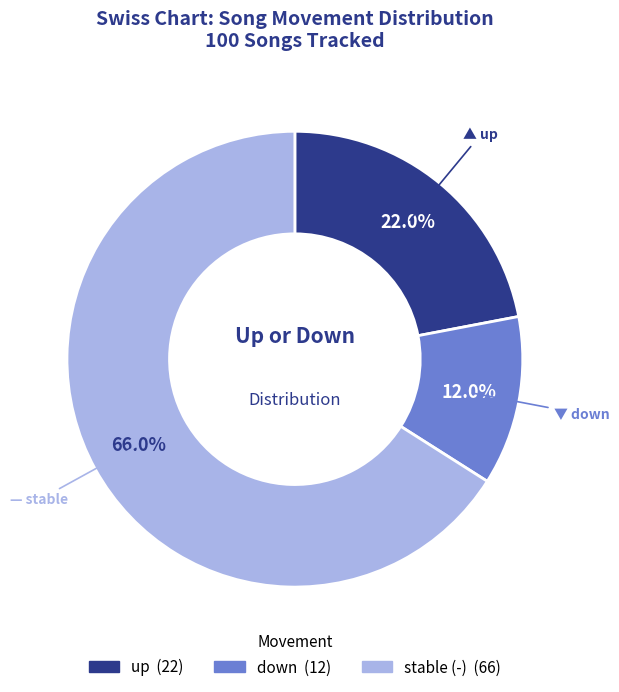

Is there a majority slice in this chart?

Yes